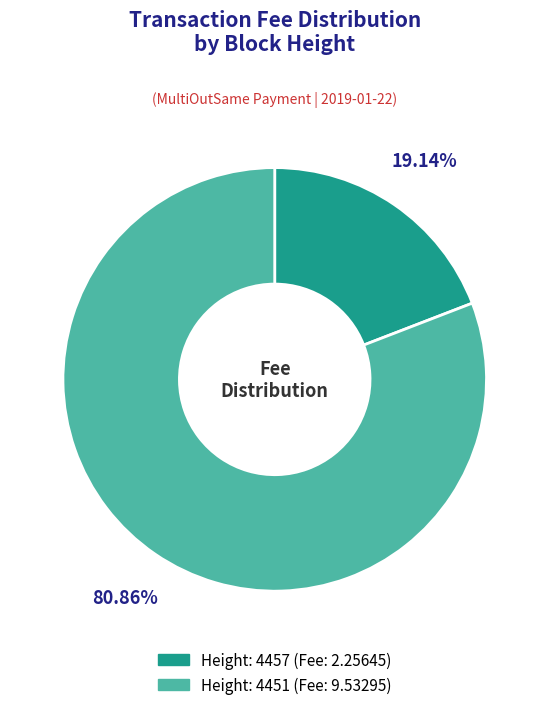

Count the number of slices in the pie.

2